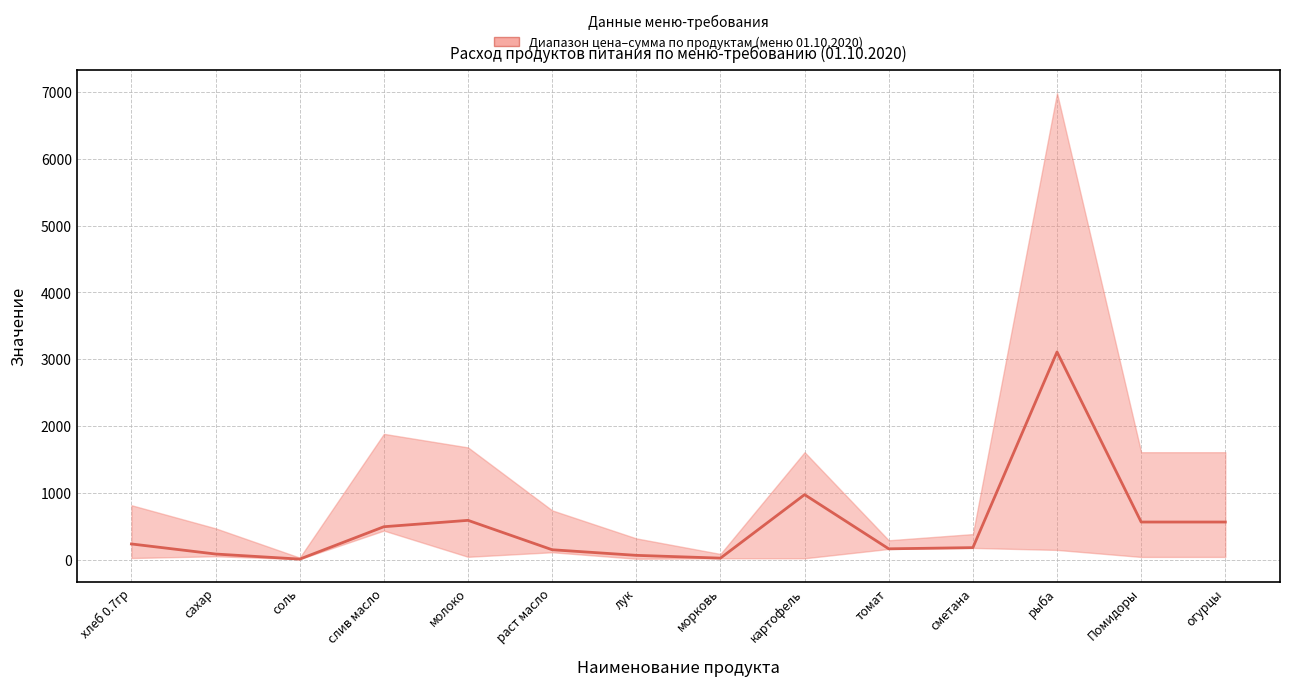

How many data points does each series have?

14